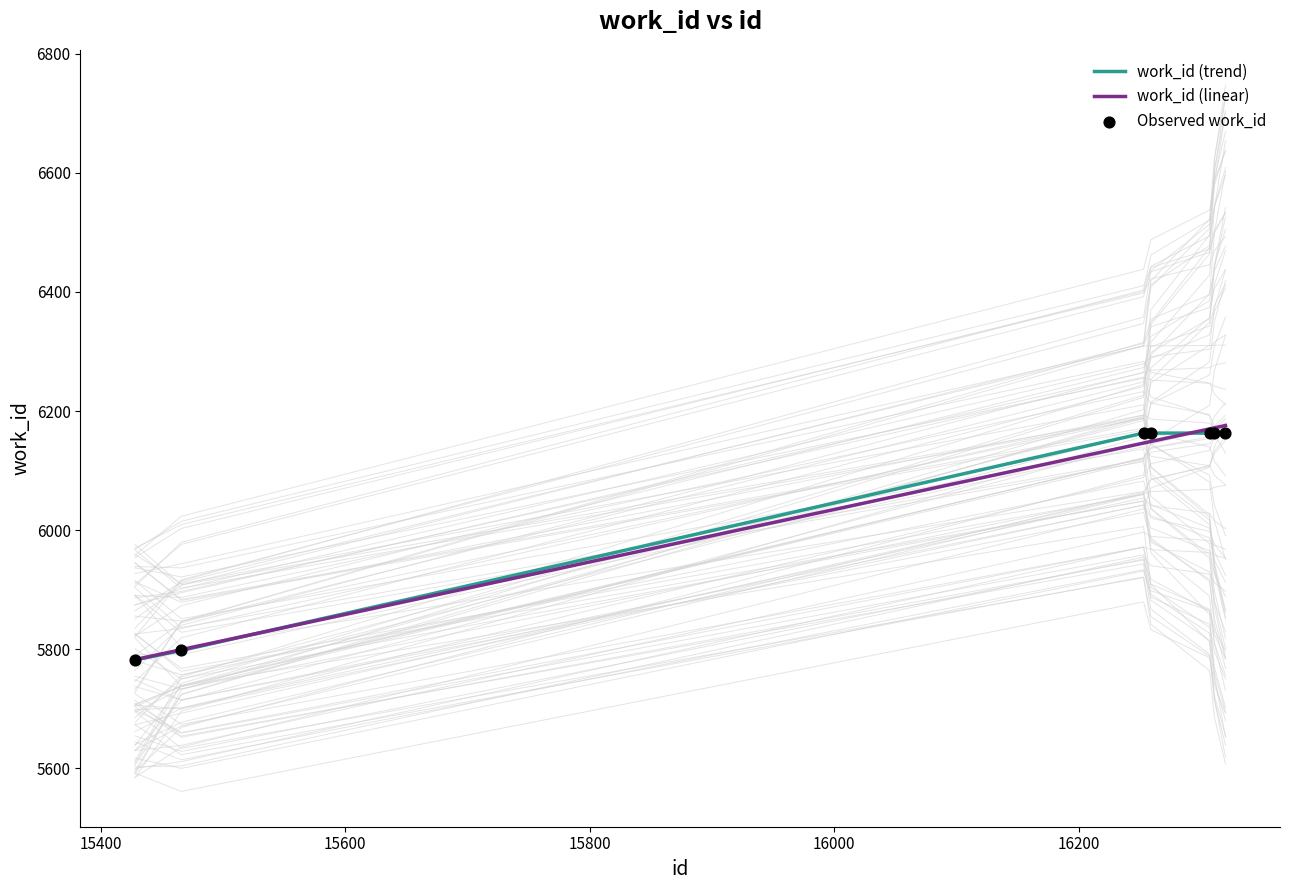

What is the maximum value for work_id (trend)?

6163.0